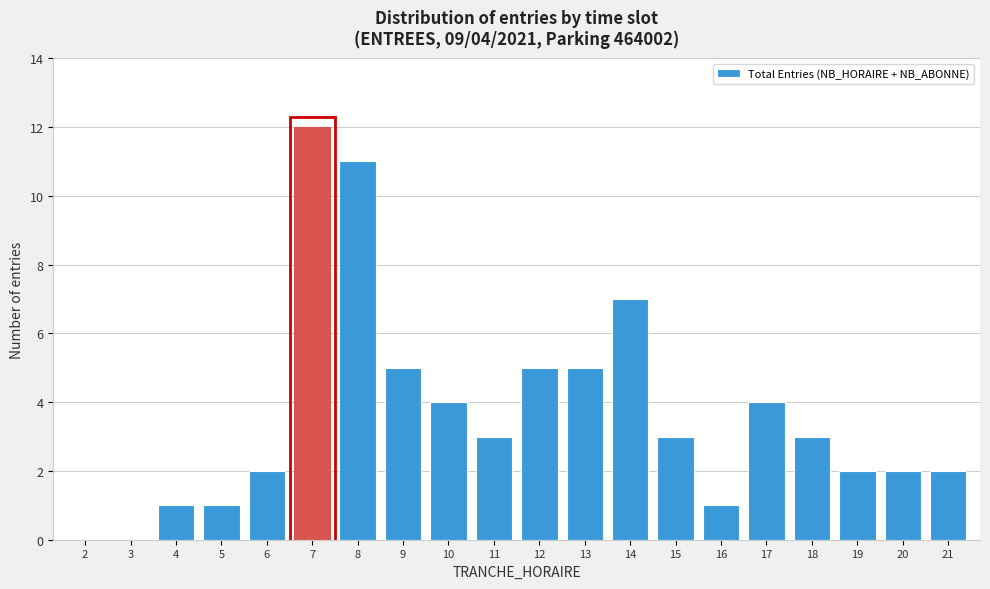

Reading left to right, extract all data points from this chart.

2=0	3=0	4=1	5=1	6=2	7=12	8=11	9=5	10=4	11=3	12=5	13=5	14=7	15=3	16=1	17=4	18=3	19=2	20=2	21=2